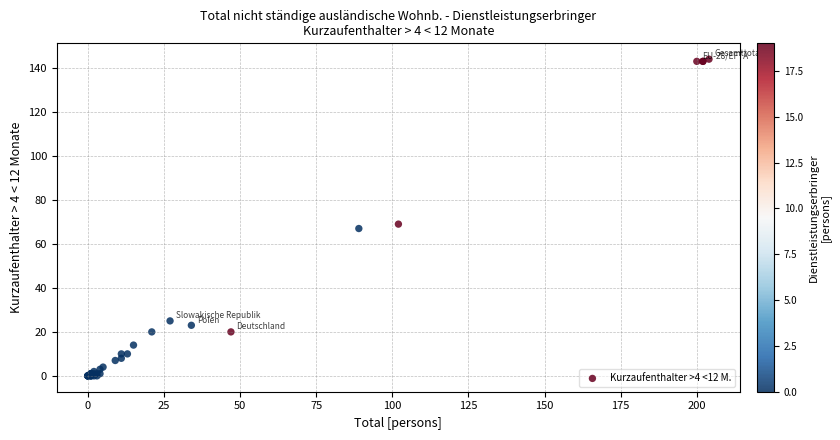

What Y value in the scatter plot is closest to 72?

69